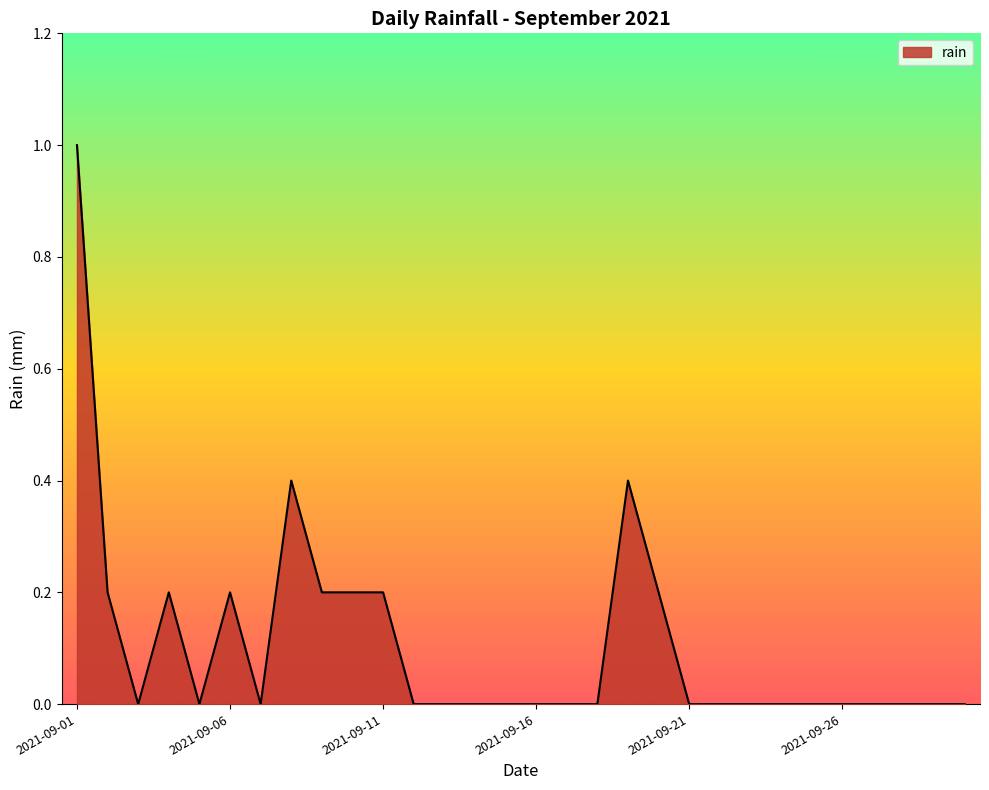

What is the difference between the maximum and minimum values?

1.0